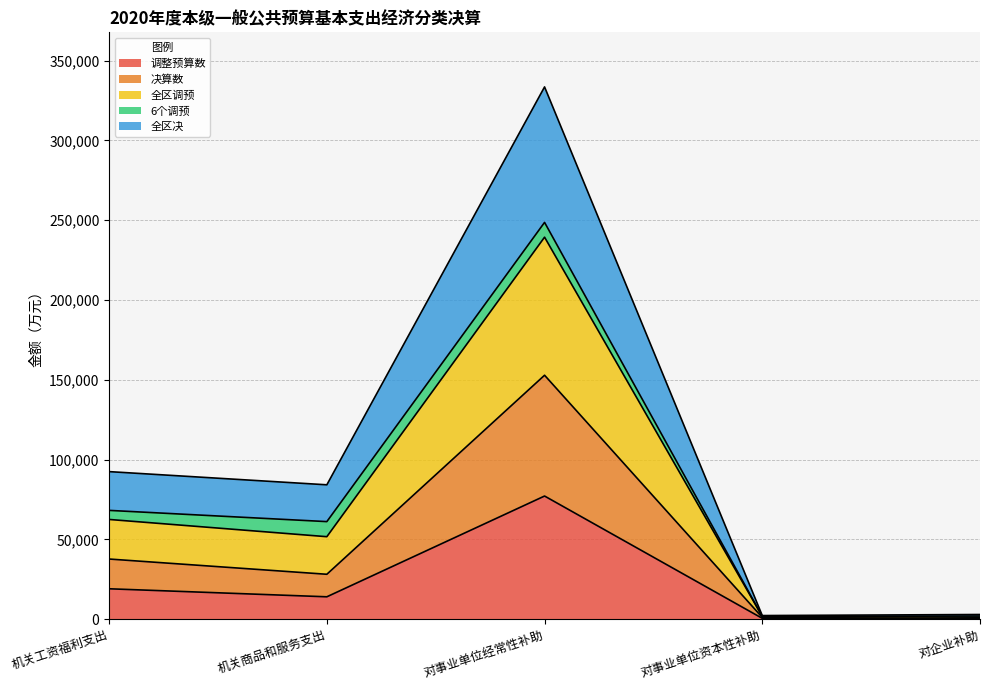

True or false: 调整预算数 has more than 2 points higher than both neighbors.

False